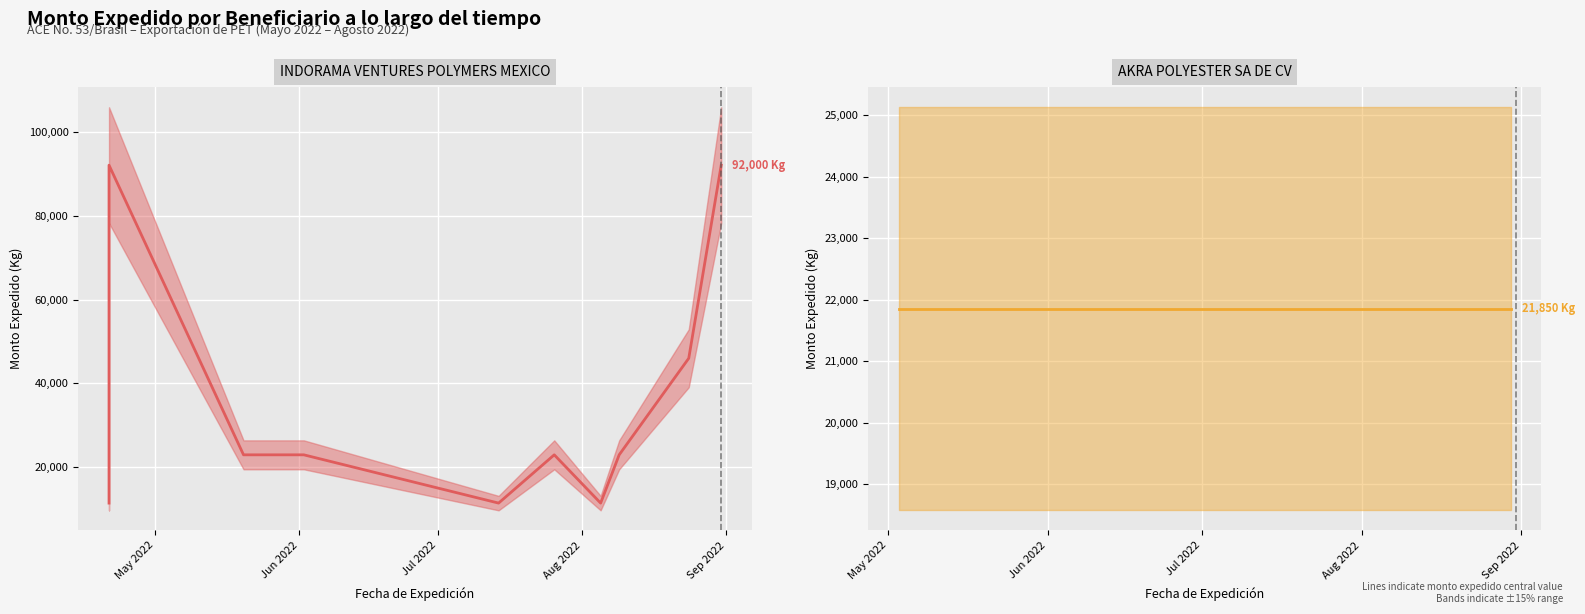

What is the total value across all series at May 2022?

33350